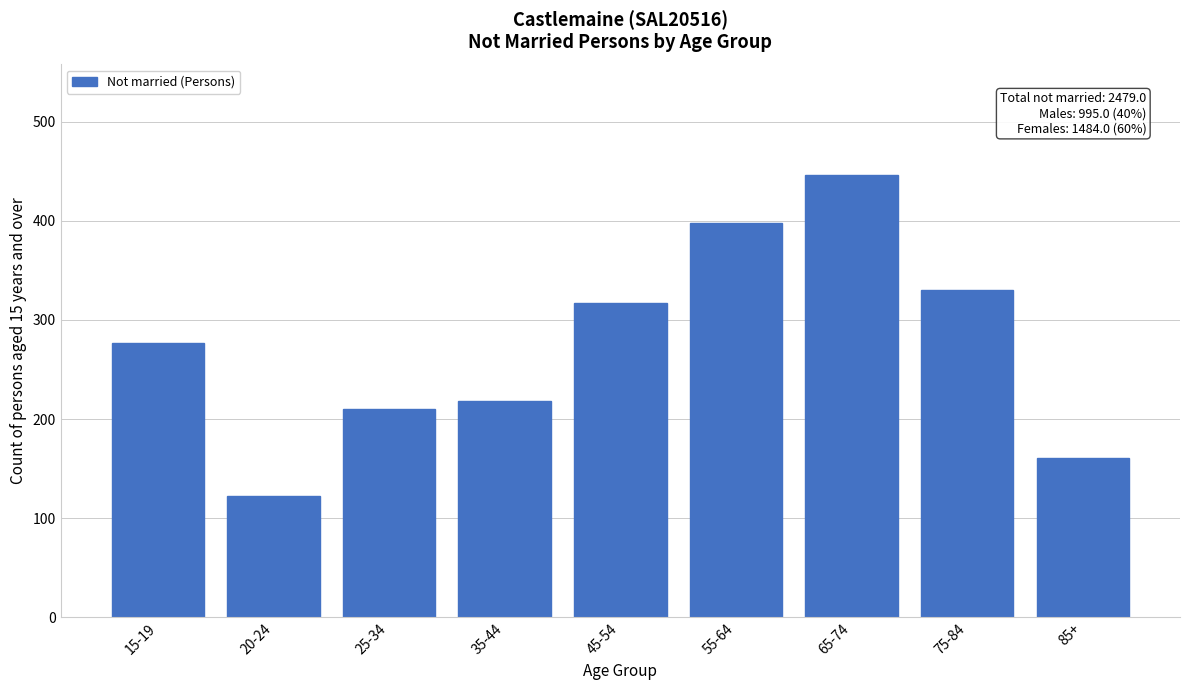

Reading left to right, what are all the values shown in this chart?

277	122	210	218	317	398	446	330	161